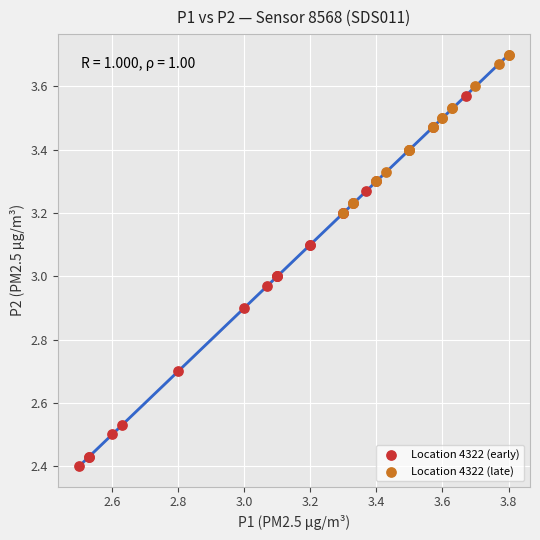

Which series has the largest Y range (max minus min)?

Location 4322 (early)